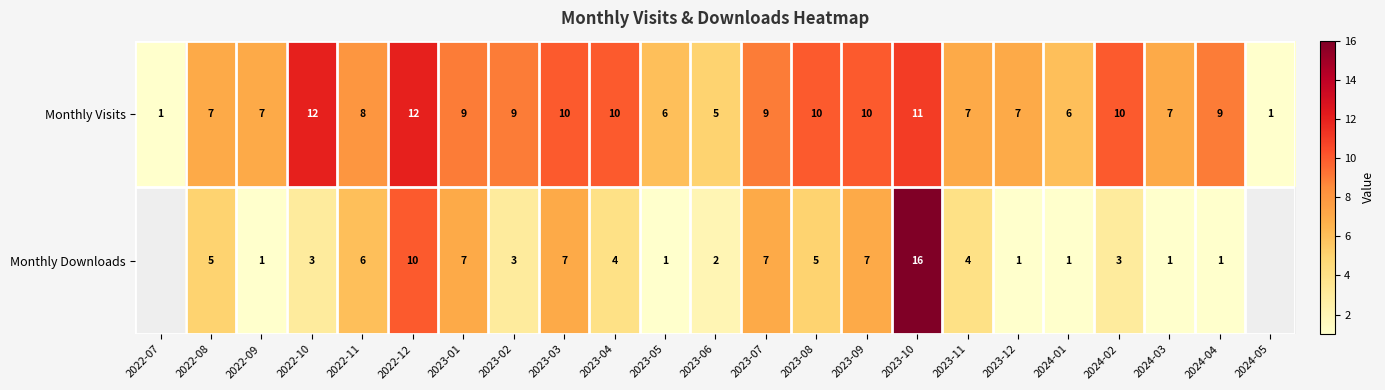

What is the total value across all series at 2023-07?

16